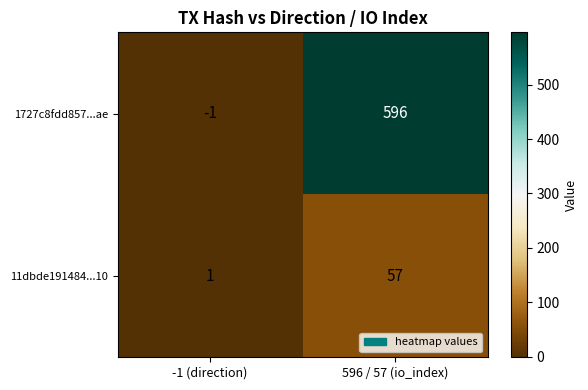

The value of 11dbde191484...10 at -1 (direction) is 0. True or false?

False